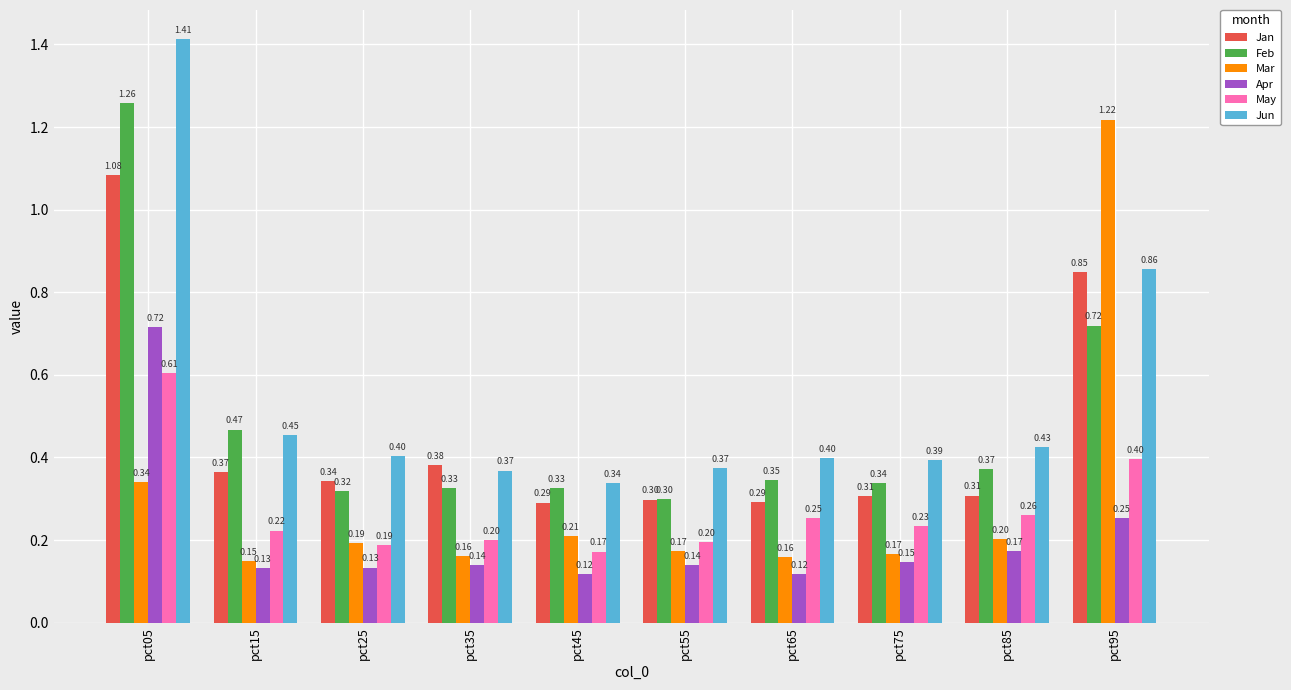

How many Feb values are between 0 and 1?

9